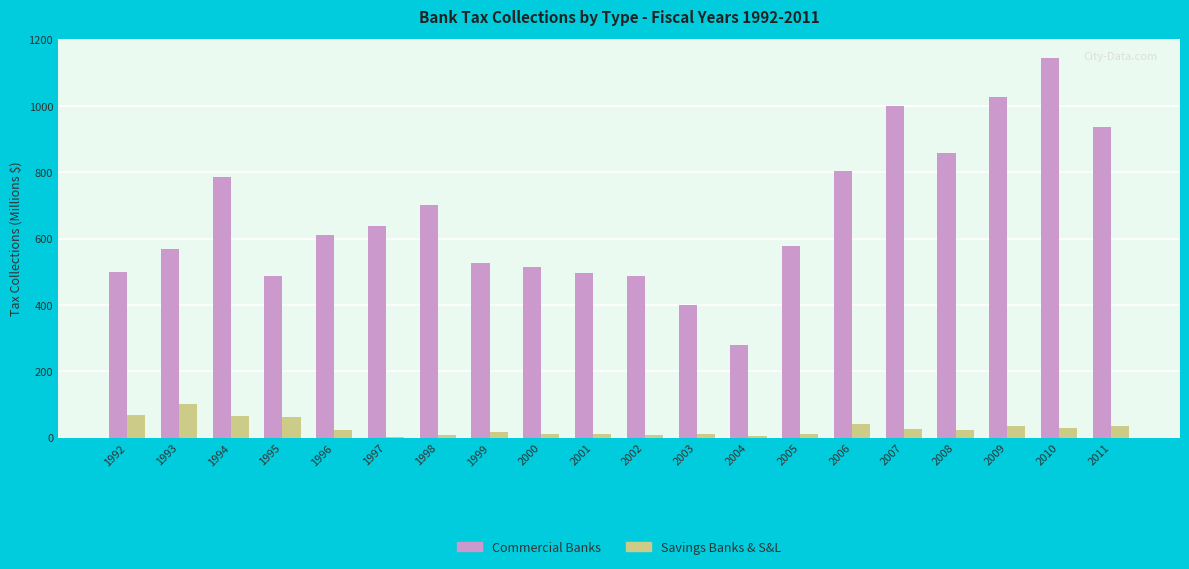

What is the sum of the Commercial Banks values at 2004 and 2011?

1218.2